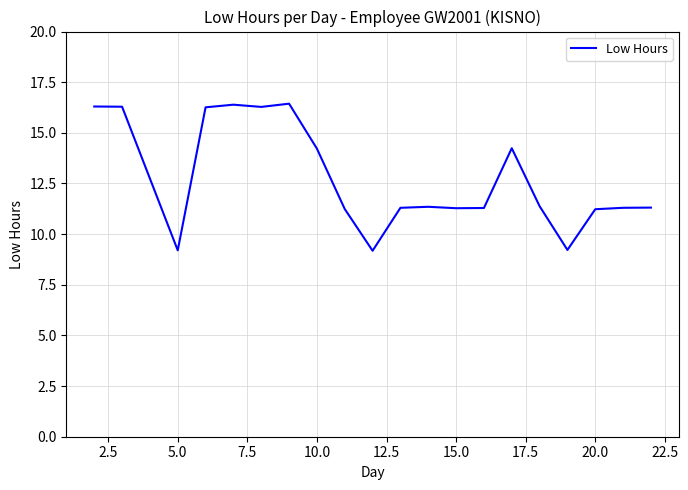

What is the greatest value displayed?

16.4